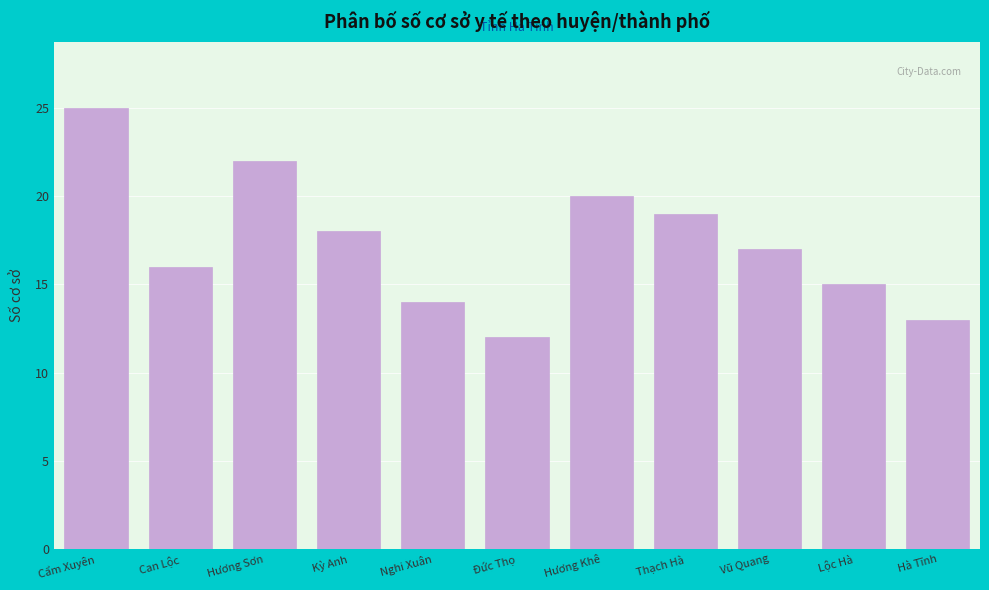

Reading left to right, what are all the values shown in this chart?

25	16	22	18	14	12	20	19	17	15	13